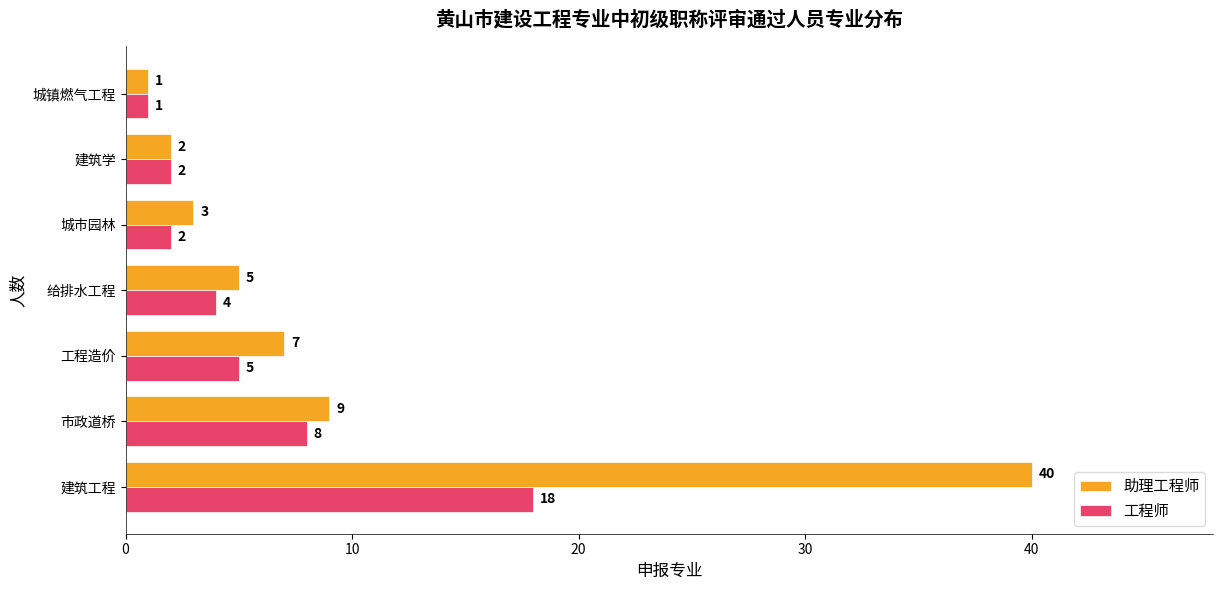

How many data points in 助理工程师 are less than 5?

3